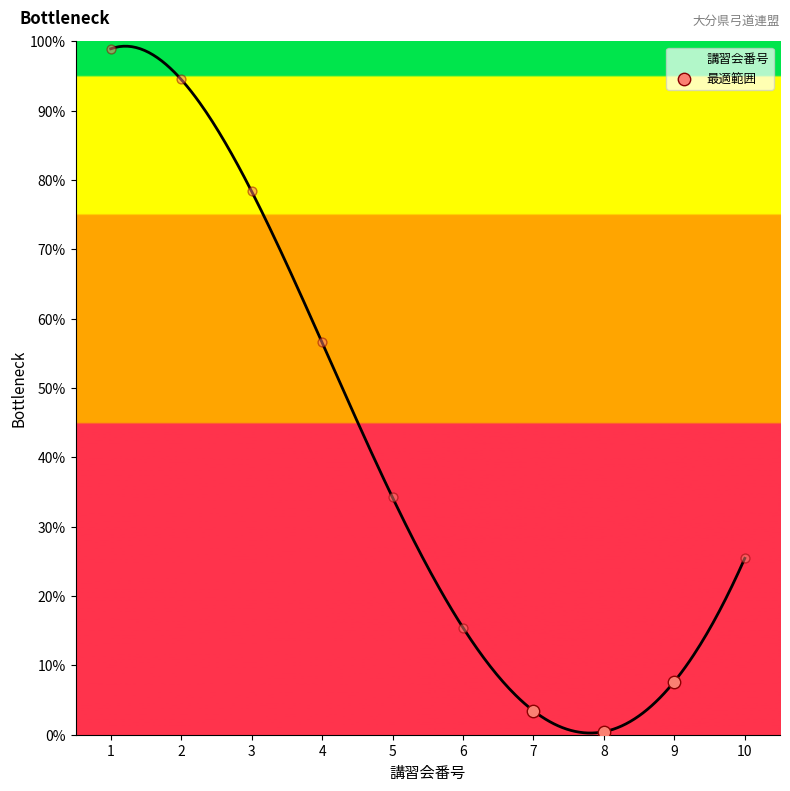

What is the maximum value for 講習会番号?

99.3